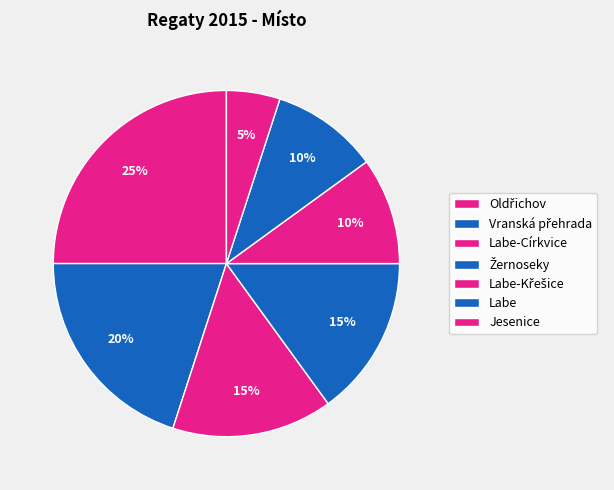

Which slice is the smallest?

Jesenice